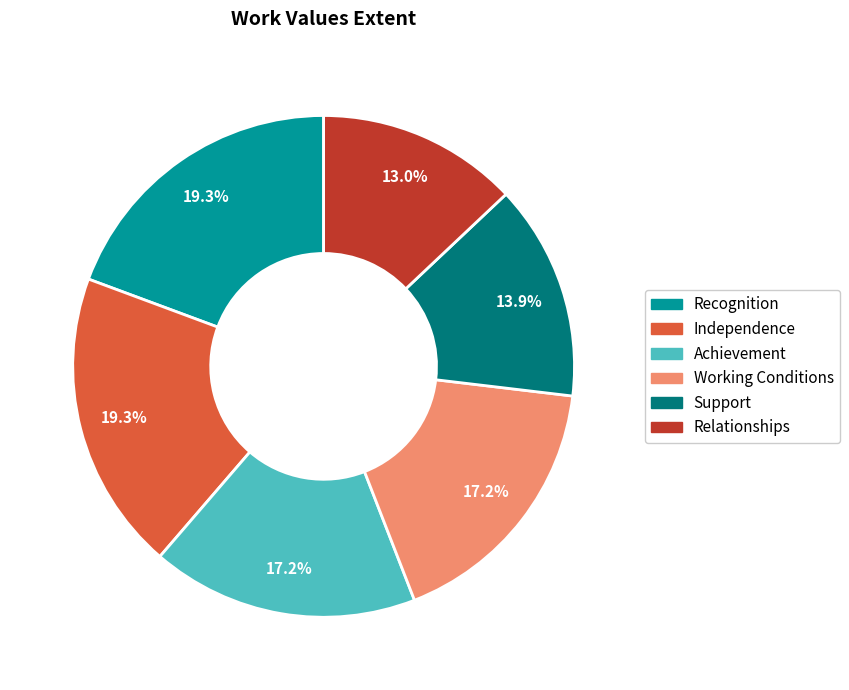

What is the smallest slice in the pie chart?

Relationships